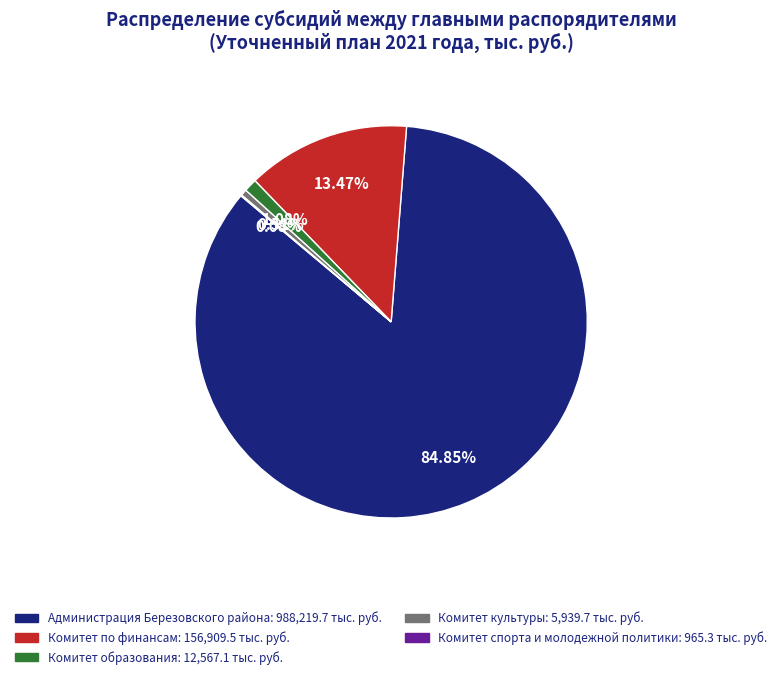

Combined, do Комитет культуры and Комитет по финансам account for over 50%?

No